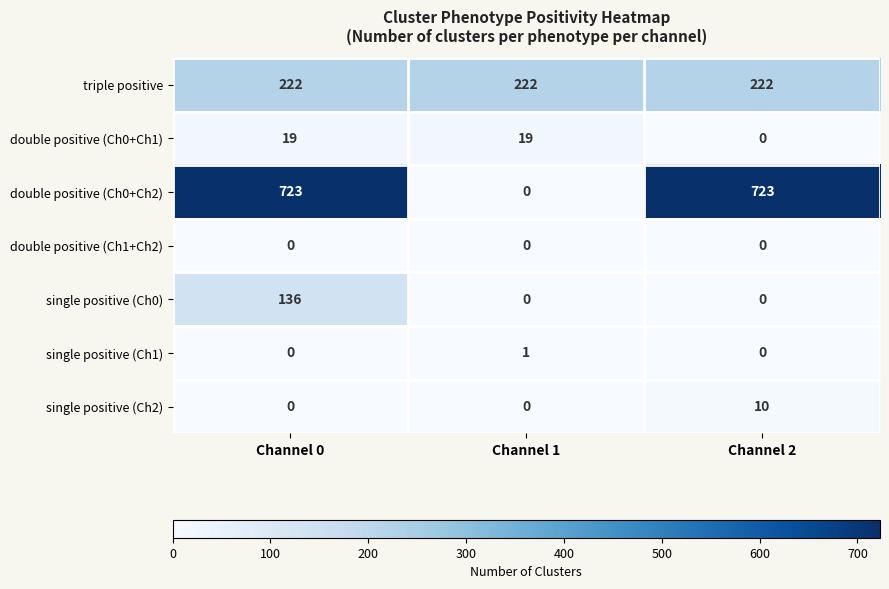

What is the total value across all series at Channel 1?

242